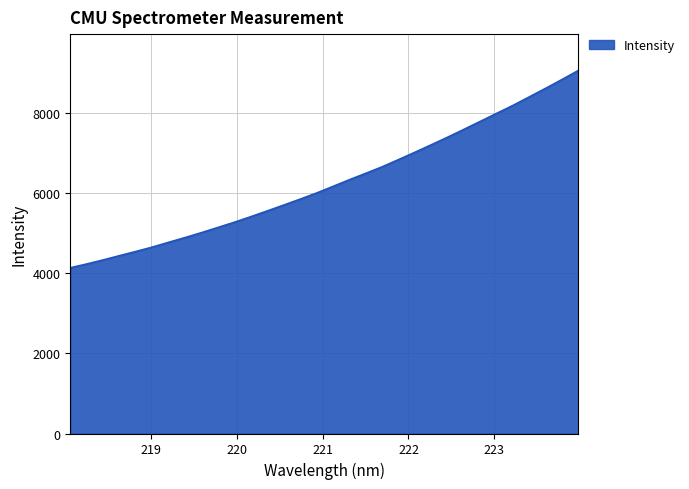

How many lines are shown in the chart?

1